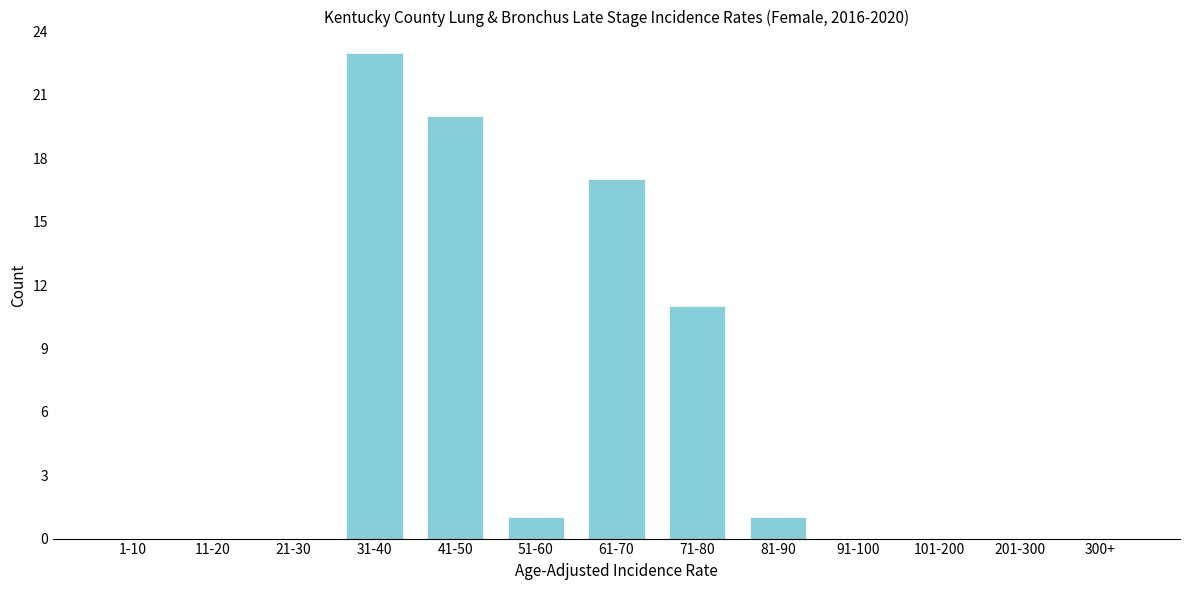

Reading left to right, extract all data points from this chart.

1-10=0	11-20=0	21-30=0	31-40=23	41-50=20	51-60=1	61-70=17	71-80=11	81-90=1	91-100=0	101-200=0	201-300=0	300+=0